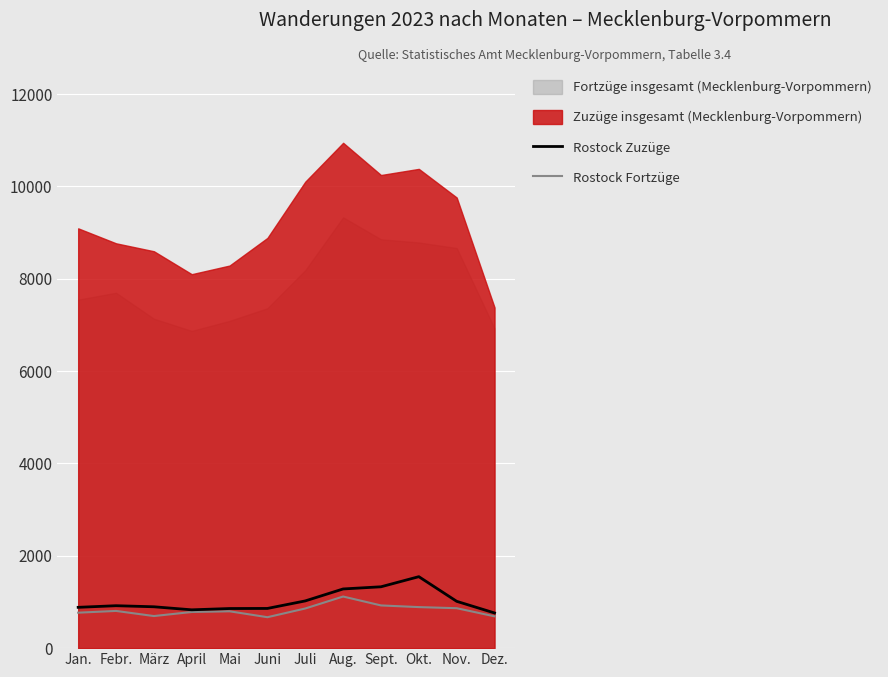

What is the minimum value shown in the chart?

670